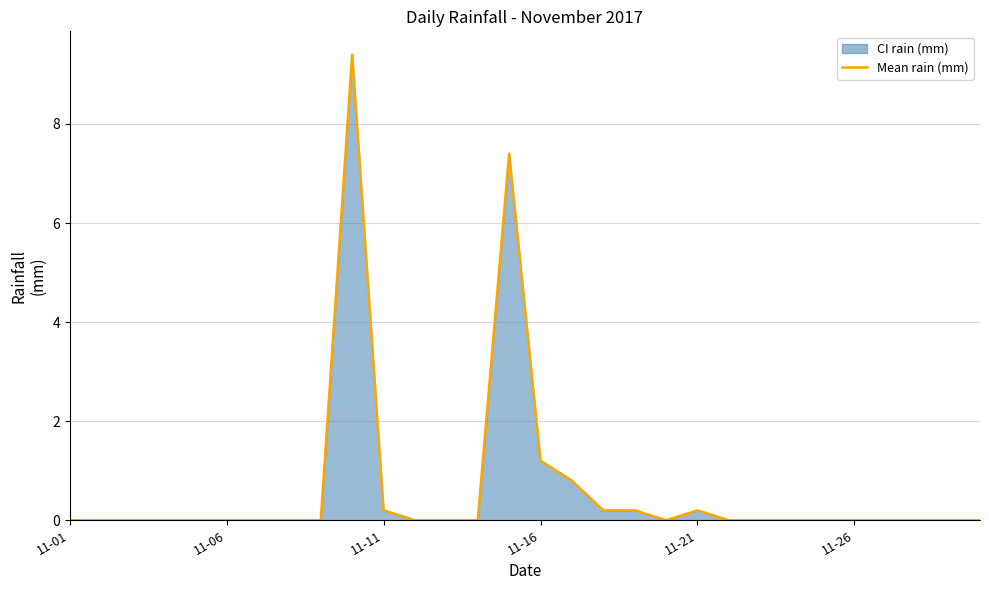

What is the average value?

0.7